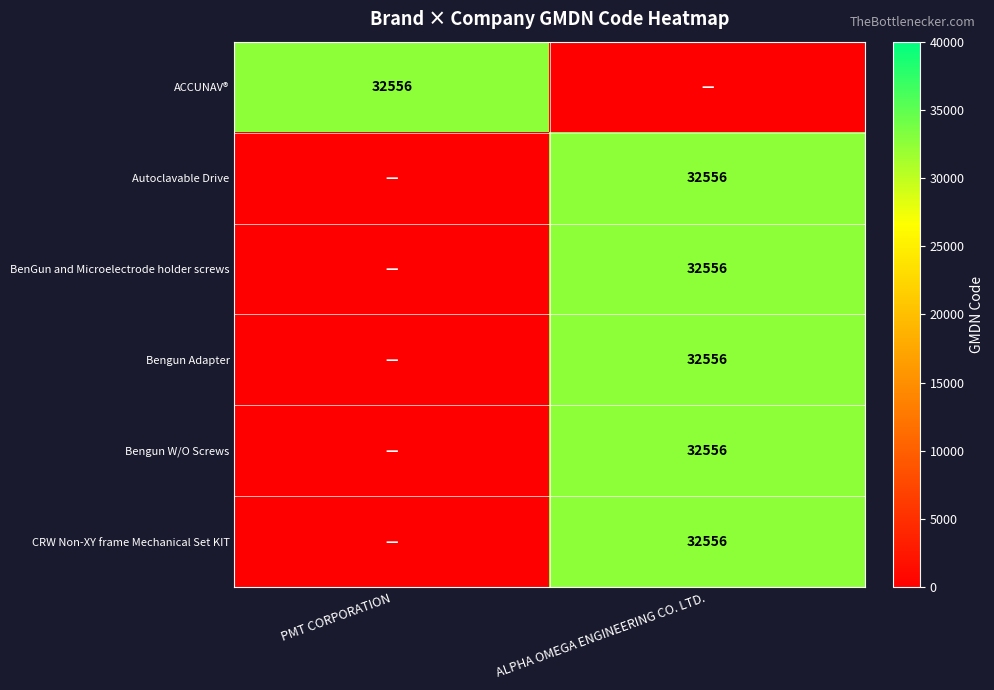

Which has a higher value, ALPHA OMEGA ENGINEERING CO. LTD. or PMT CORPORATION?

PMT CORPORATION